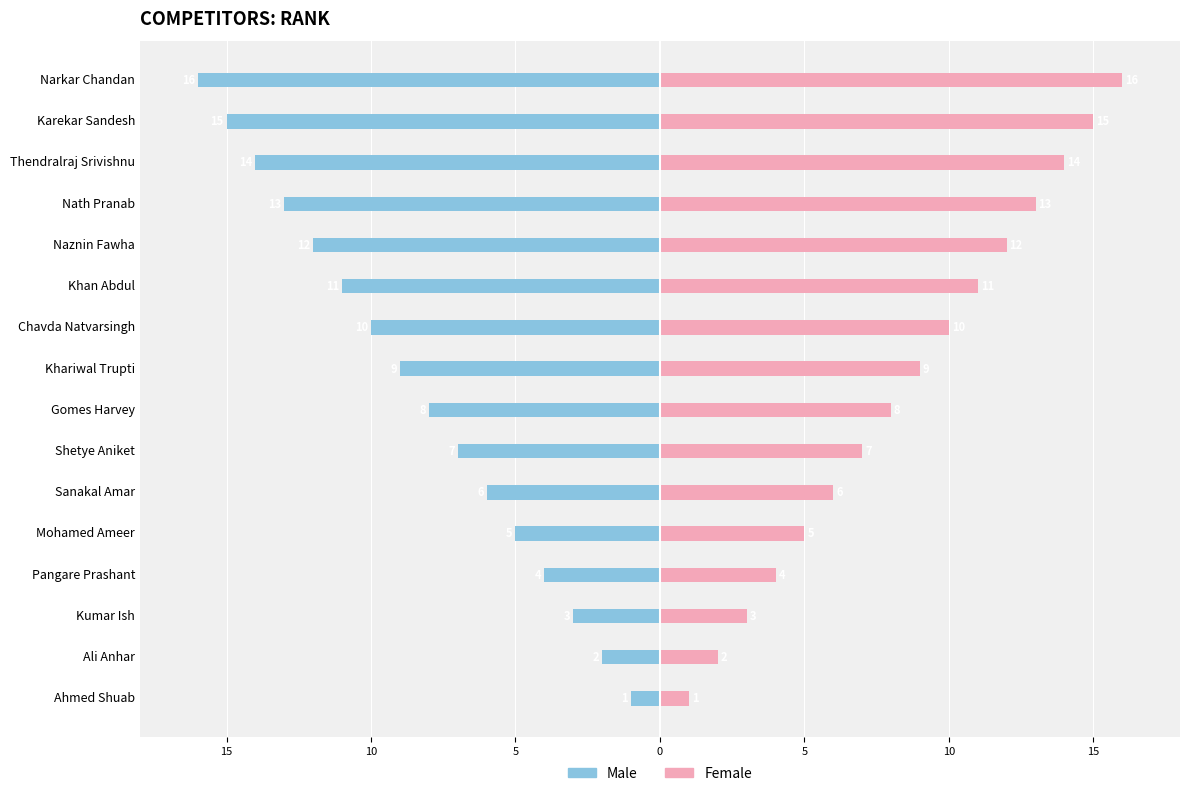

The Male series shows -6 at Khan Abdul. True or false?

False